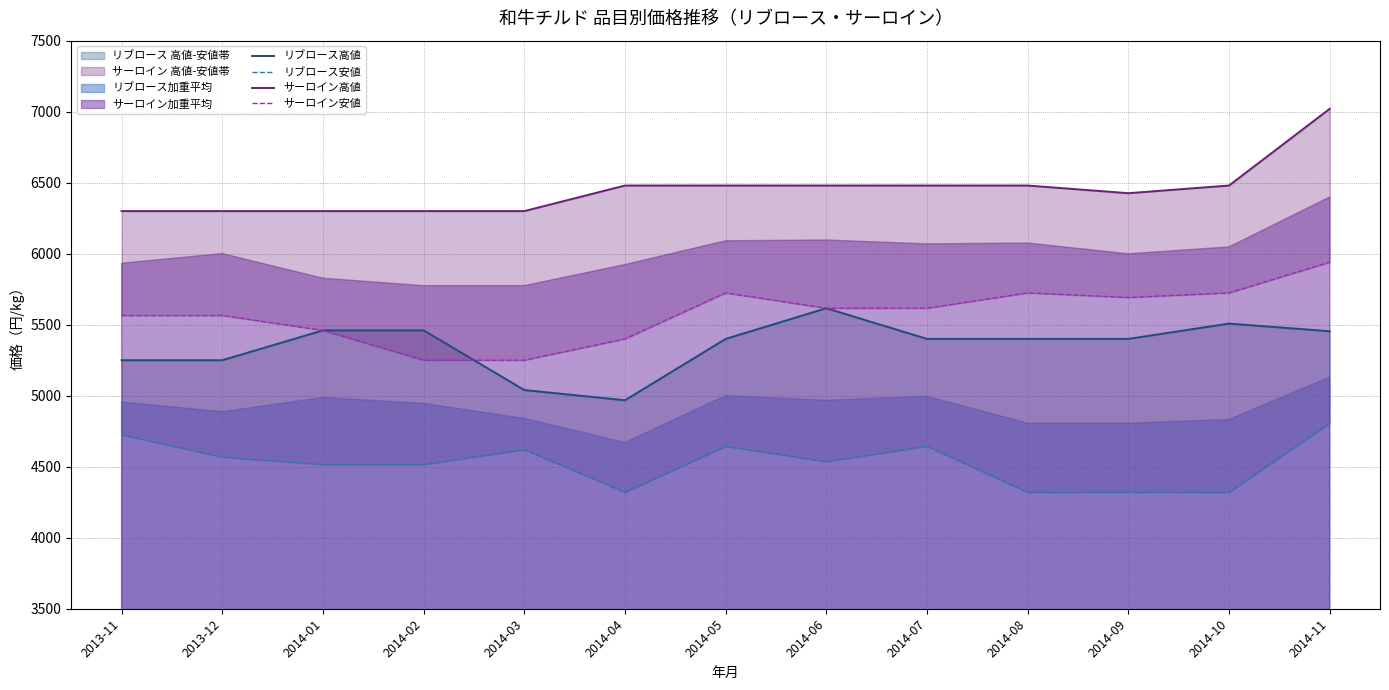

Is it true that サーロイン高値 equals 9323.9 at 2013-12?

False